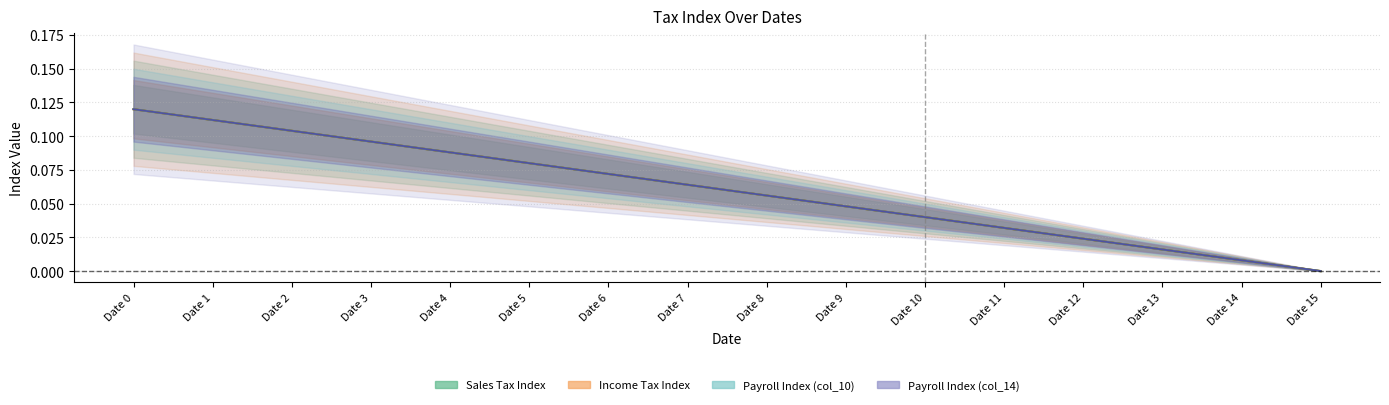

What is the average value of the Payroll Index (col_14) series?

0.1